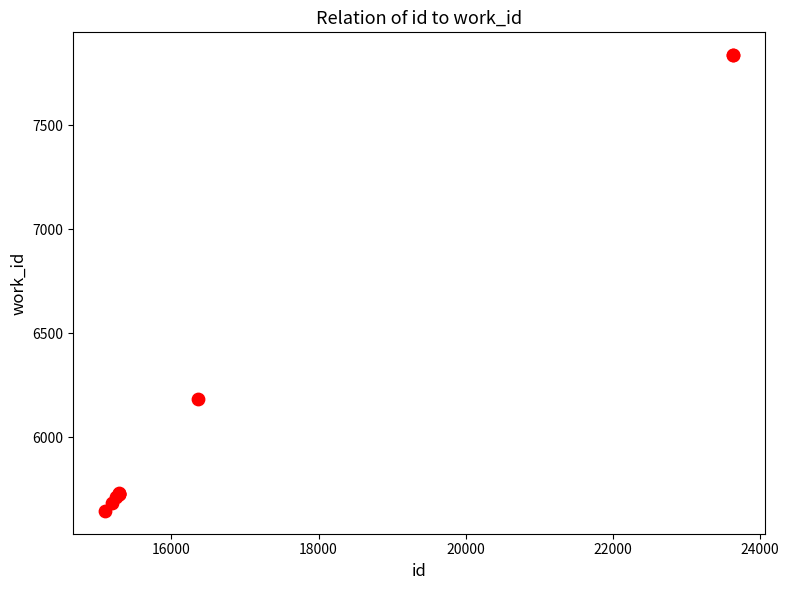

What Y value in the scatter plot is closest to 6742?

6187